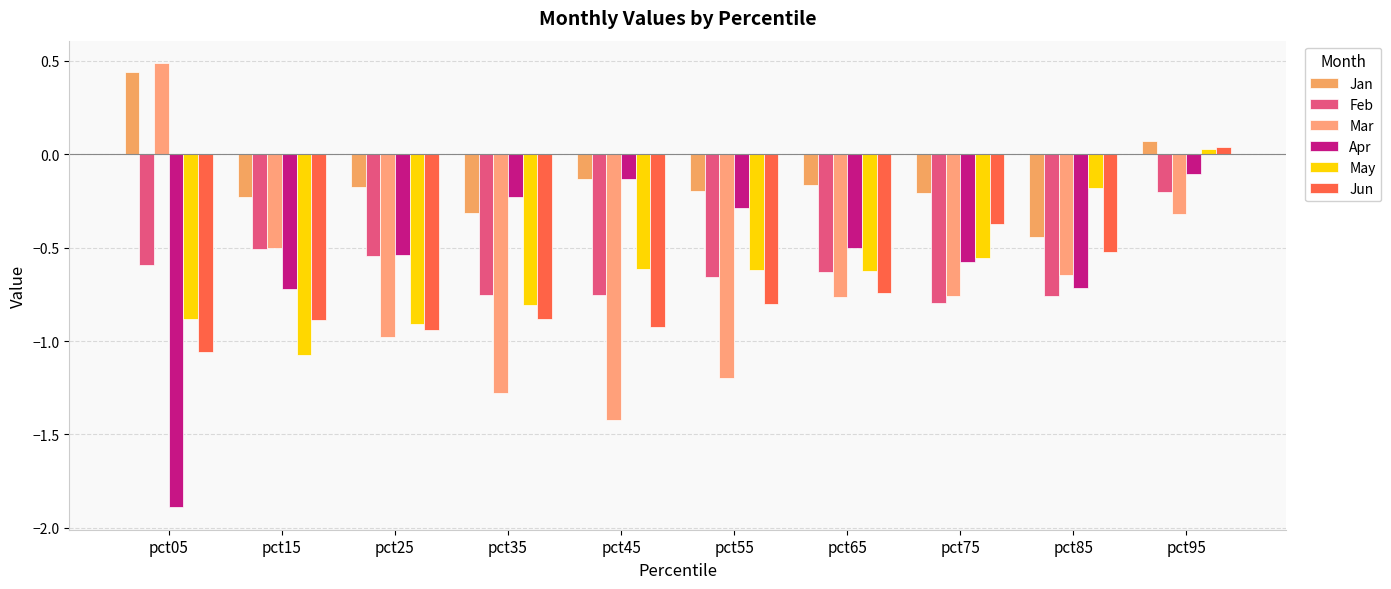

Between pct35 and pct45, which series saw the biggest shift?

May